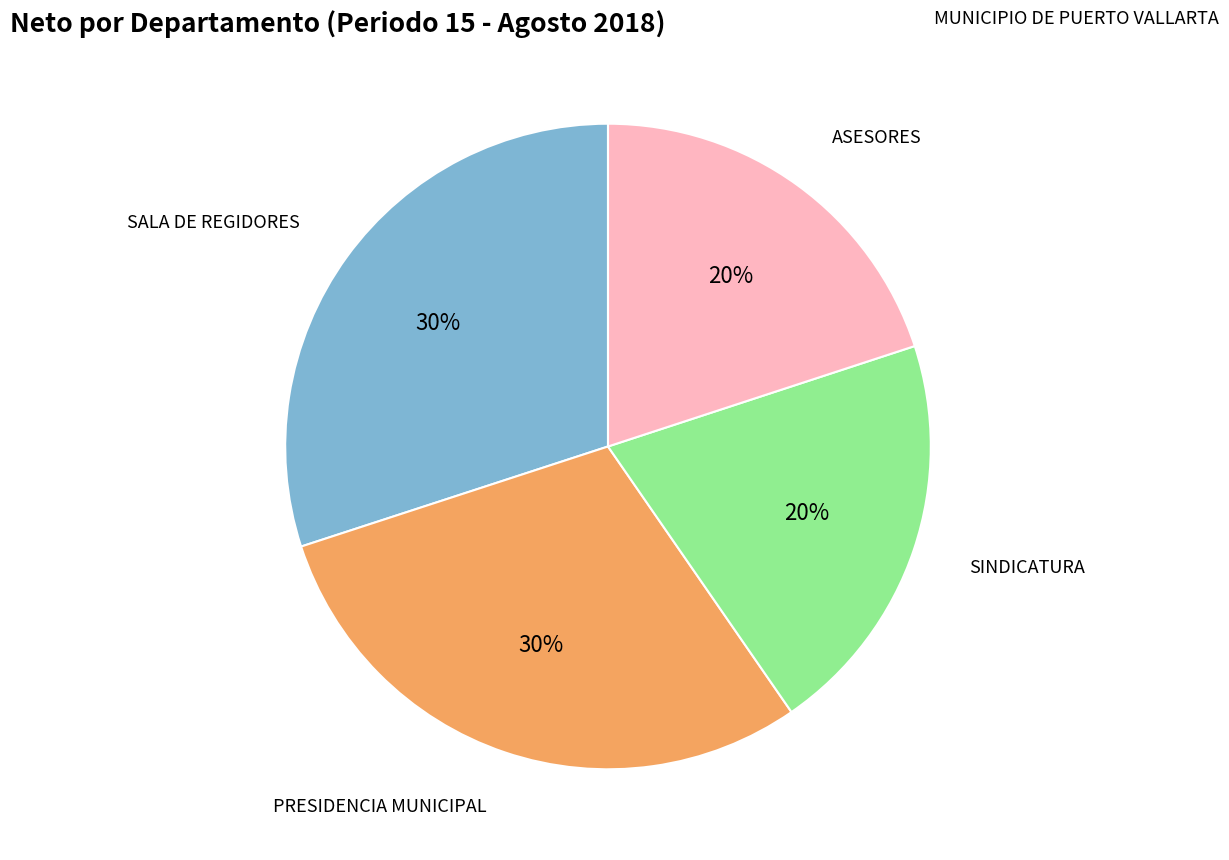

Is there any slice that represents more than half of the pie?

No